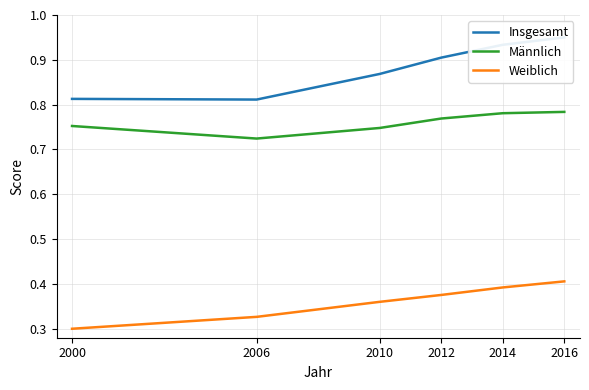

What is the value of the Weiblich point at the 4th from the left?

0.4